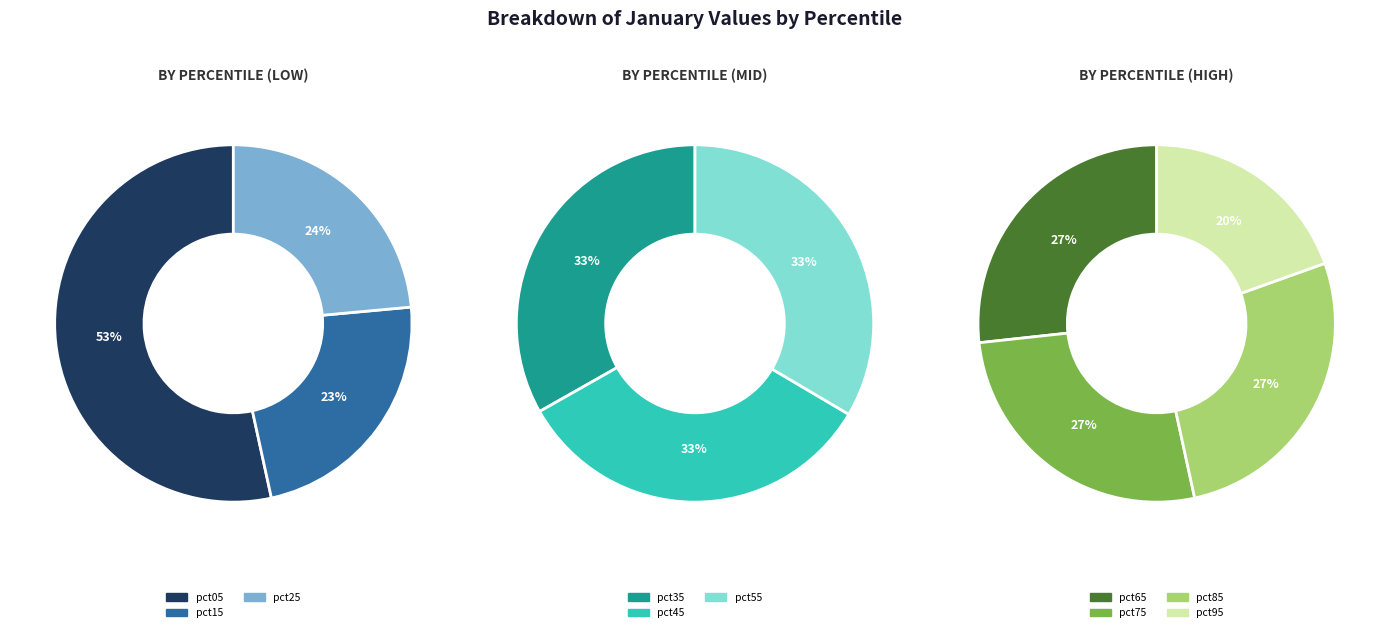

True or false: pct75 accounts for 1% of the total.

False